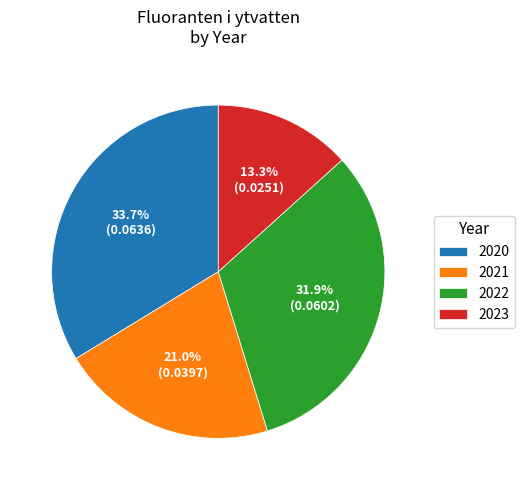

Is there a majority slice in this chart?

No